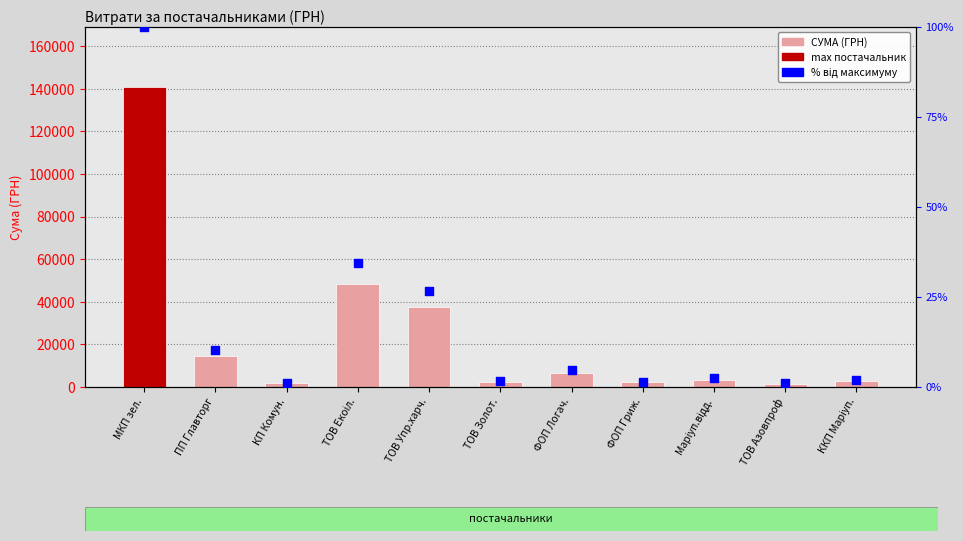

At which category is the sum across all series the highest?

МКП зел.